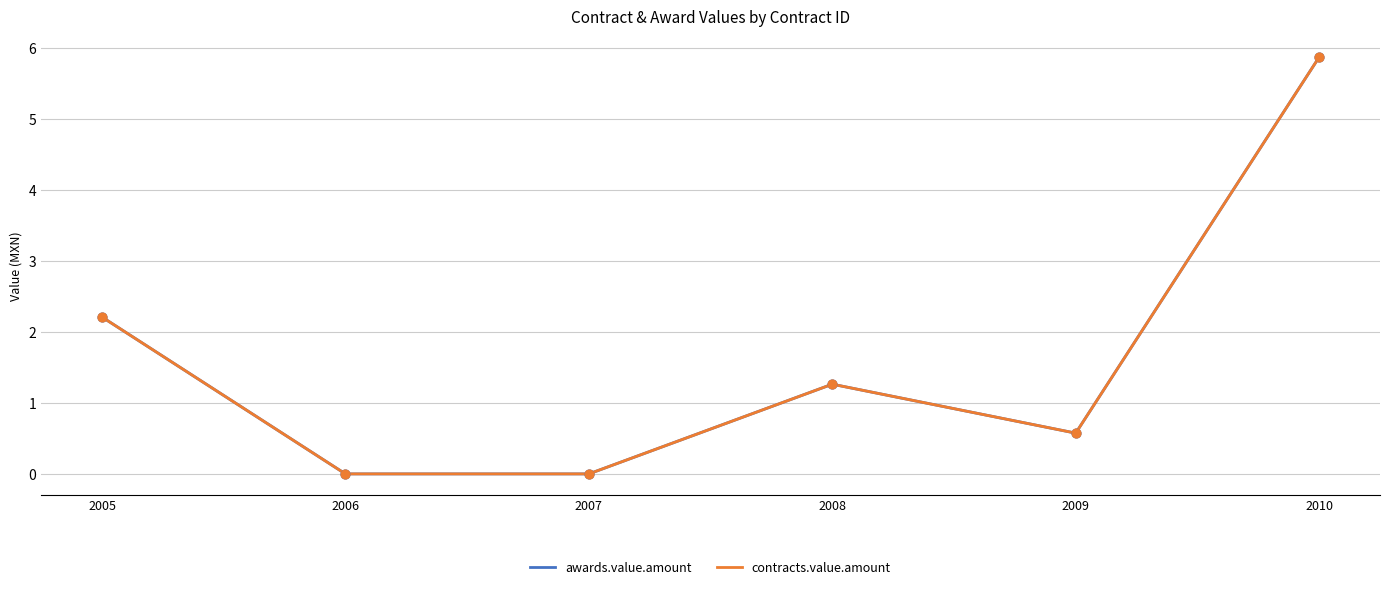

Does the chart have visible grid lines?

Yes